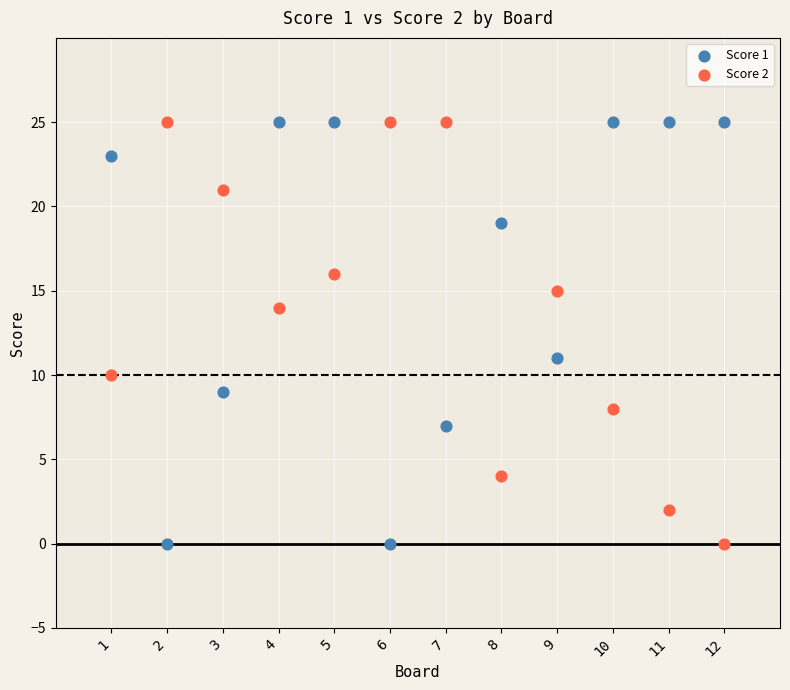

What is the X range (max minus min) for the scatter plot?

11